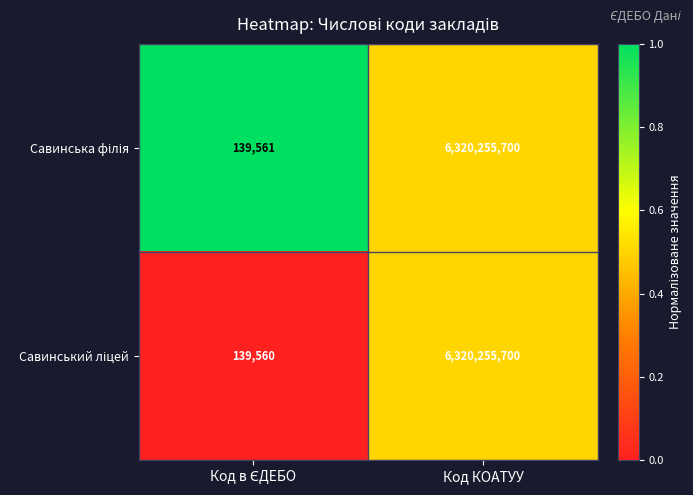

How many data points does each series have?

2